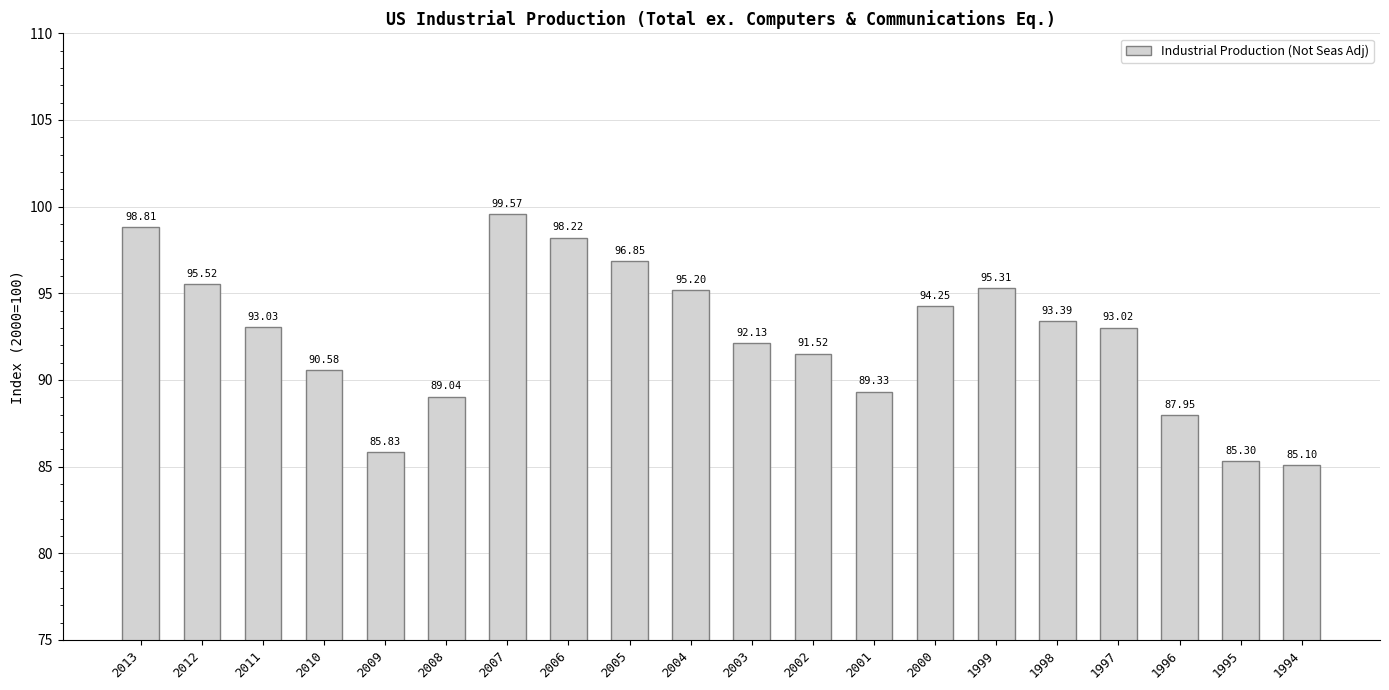

True or false: the data shows 65.3 at 1998.

False